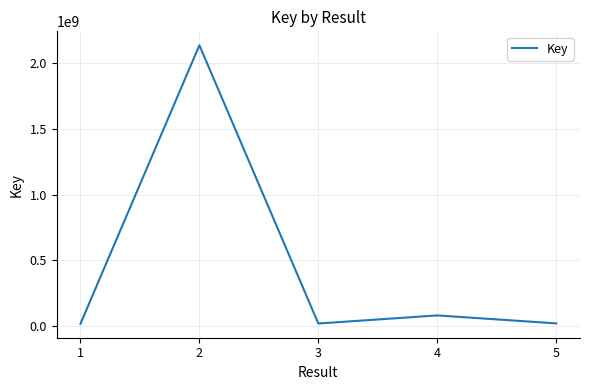

Approximately how many times larger is the value at 2 compared to 4?

25.9